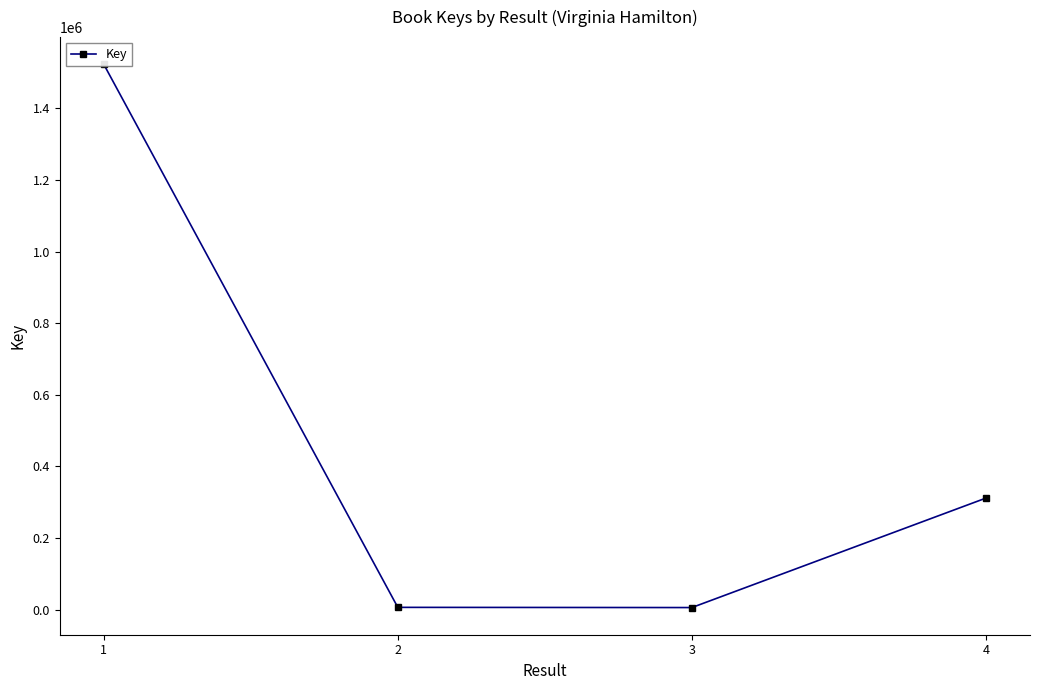

What is the change in value from 1 to 3?

-1517372